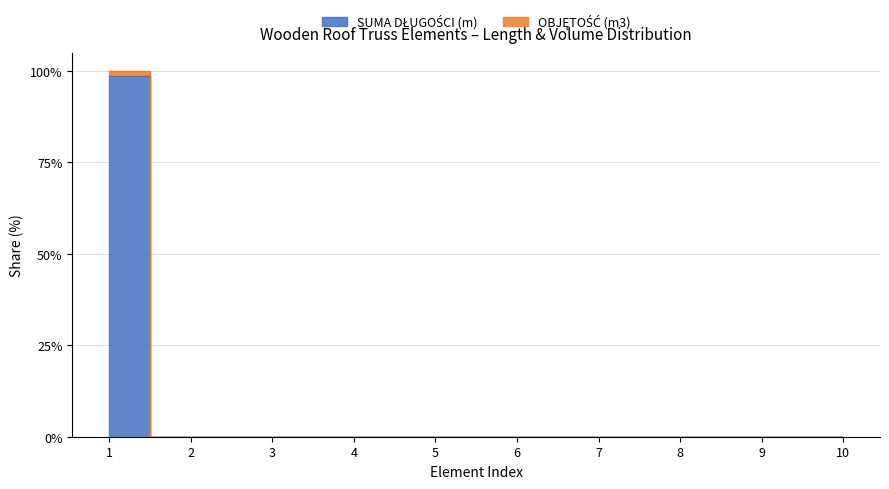

Rank the series by their average value, from lowest to highest.

SUMA DŁUGOŚCI (m), OBJĘTOŚĆ (m3)